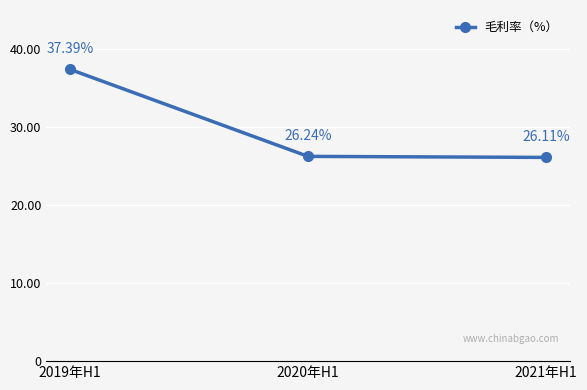

Which label corresponds to the smallest value in the chart?

2021年H1